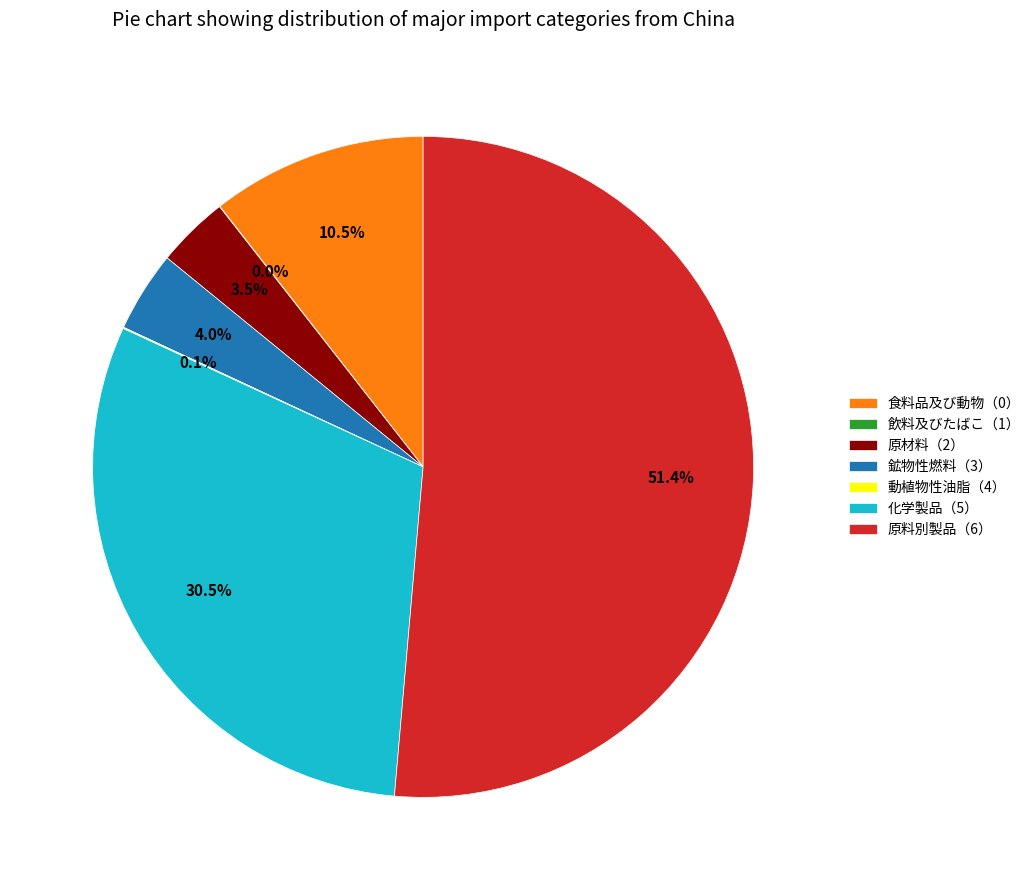

What is the ratio of the value at 原材料（2） to the value at 鉱物性燃料（3）?

0.9